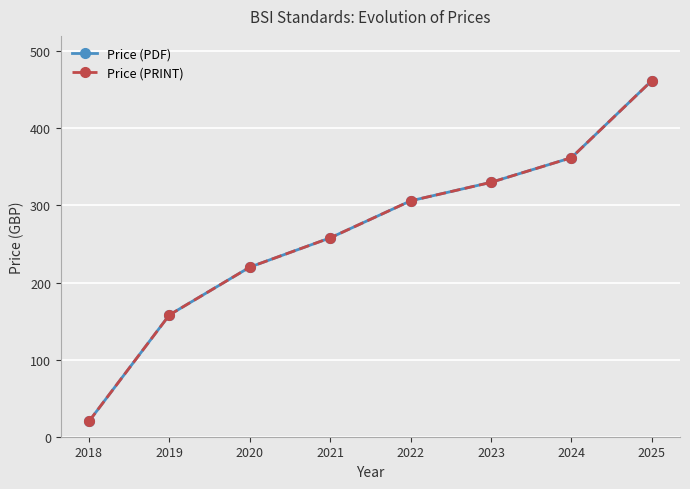

Does the chart have visible grid lines?

Yes